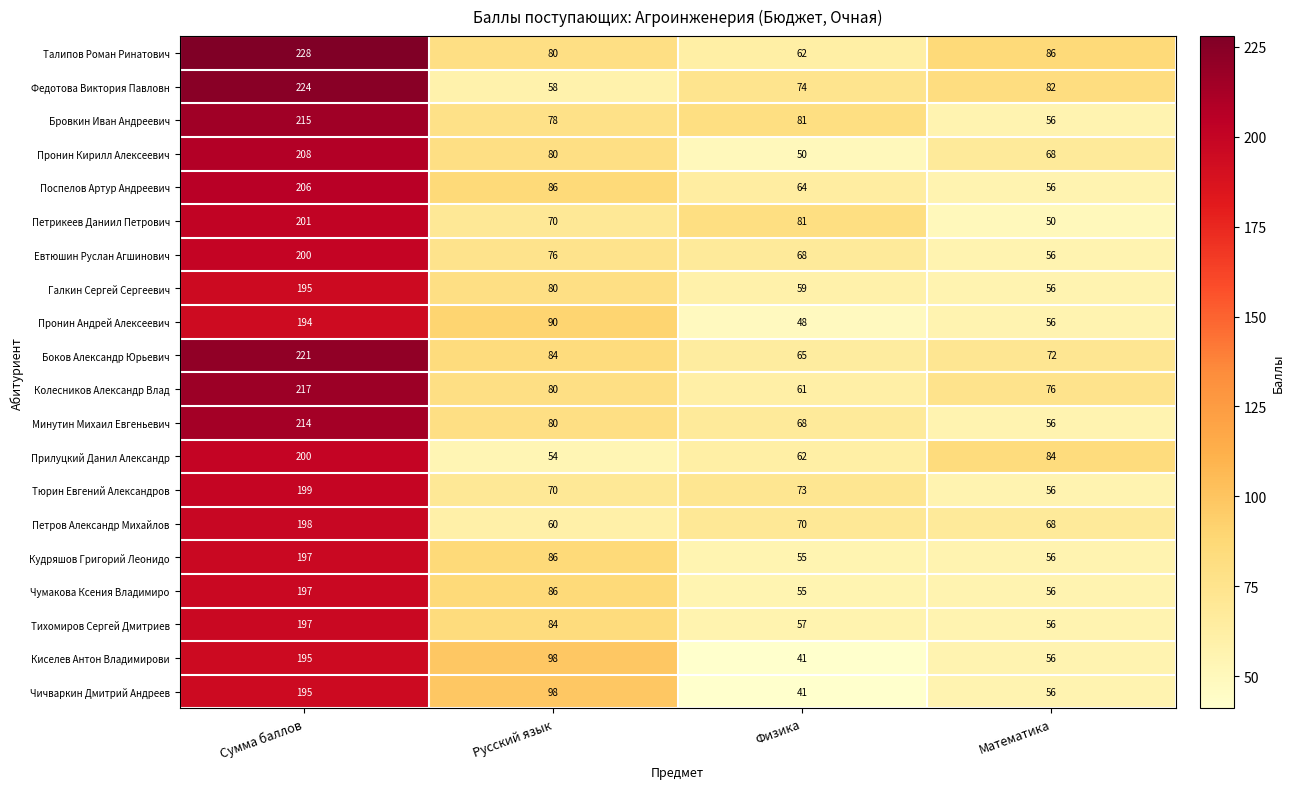

Between Сумма баллов and Русский язык, which series saw the biggest shift?

Федотова Виктория Павловн